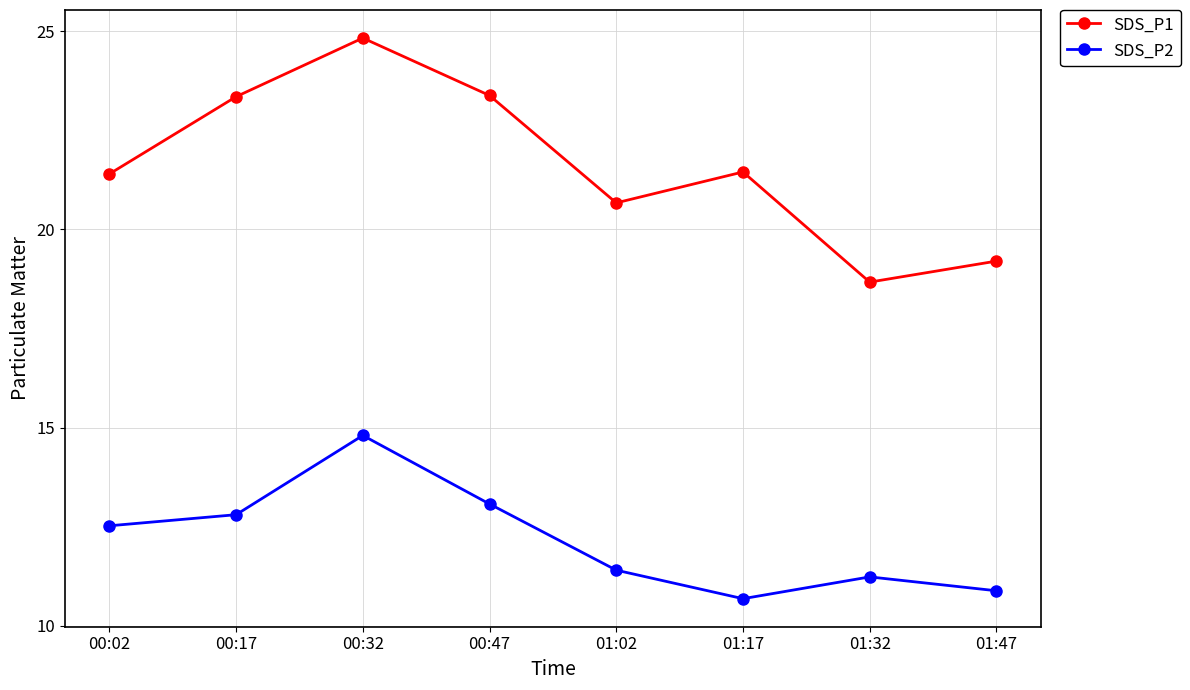

What is the label of the 5th point from the right?

00:47